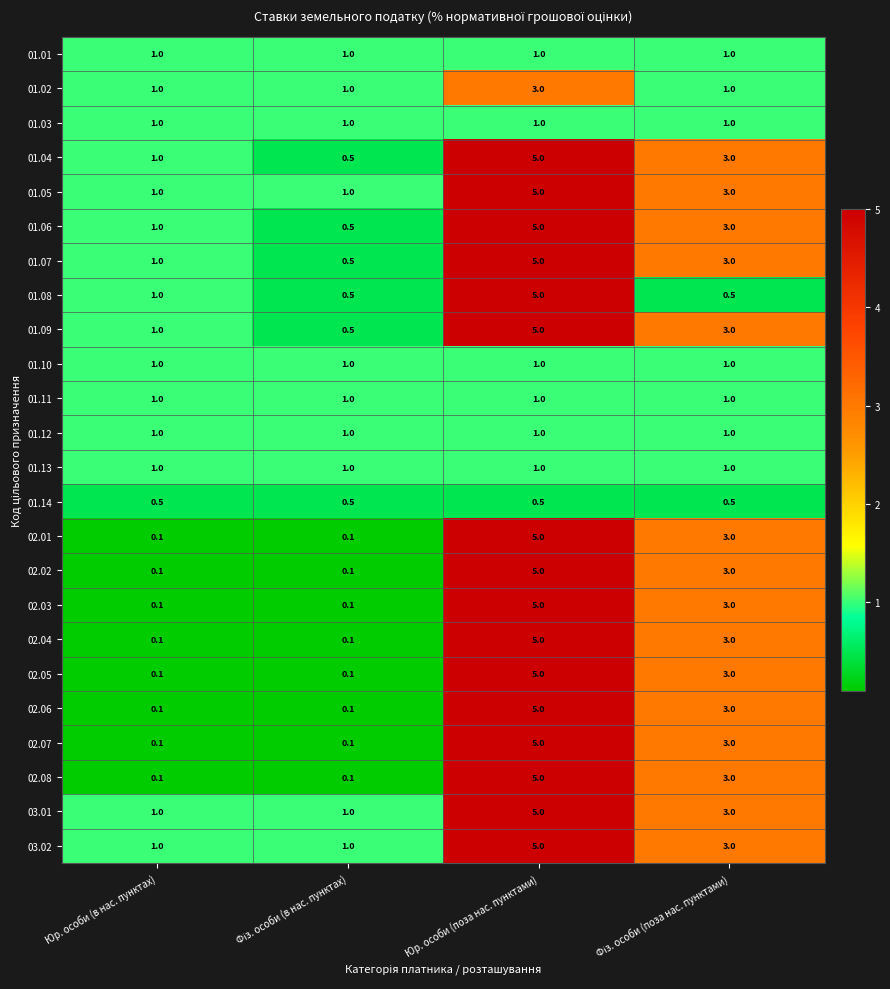

What is the average value of the 01.03 series?

1.0